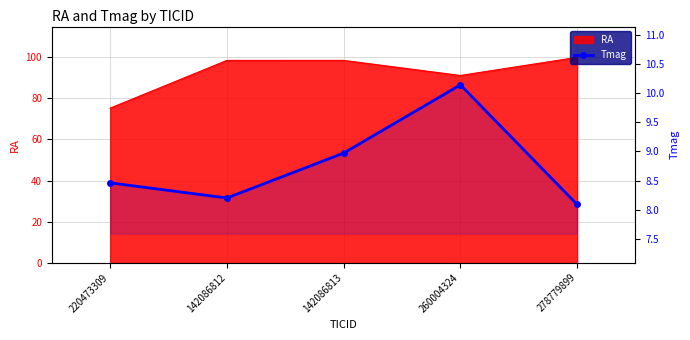

Reading left to right, what are all the values shown in this chart?

220473309=8.5	142086812=8.2	142086813=9.0	260004324=10.1	278779899=8.1